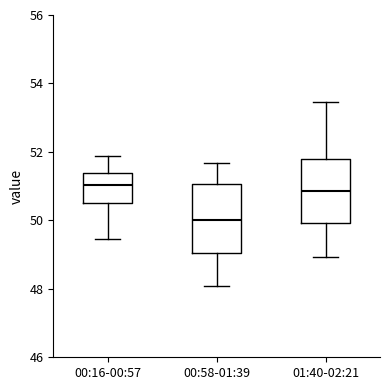

Where does the median line of the box for 00:16-00:57 sit on the y-axis? The values are not printed on the chart, so give them approximately, as read against the axis.

51.0